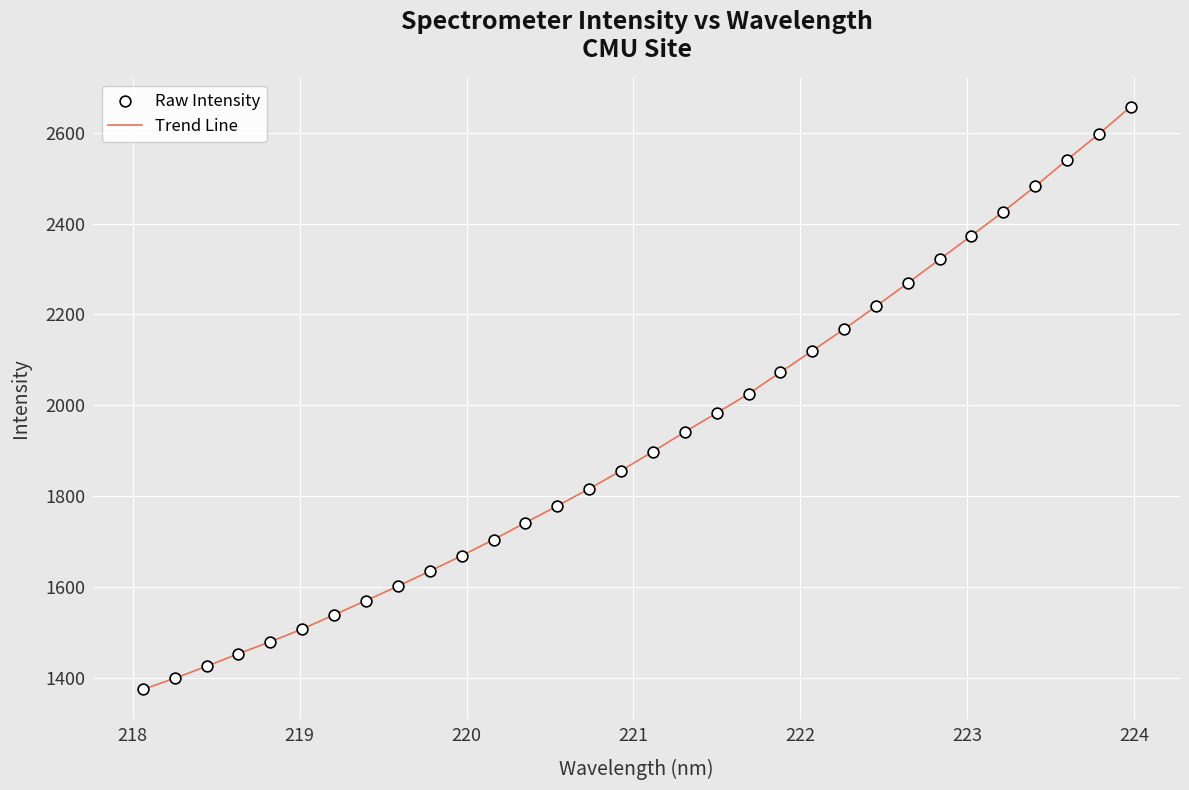

What is the smallest value displayed?

1373.9